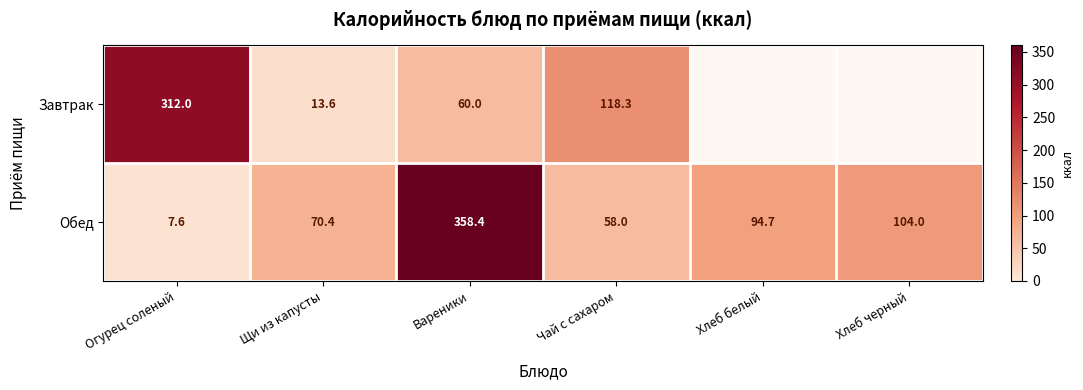

How many data points in Обед are less than 94?

3